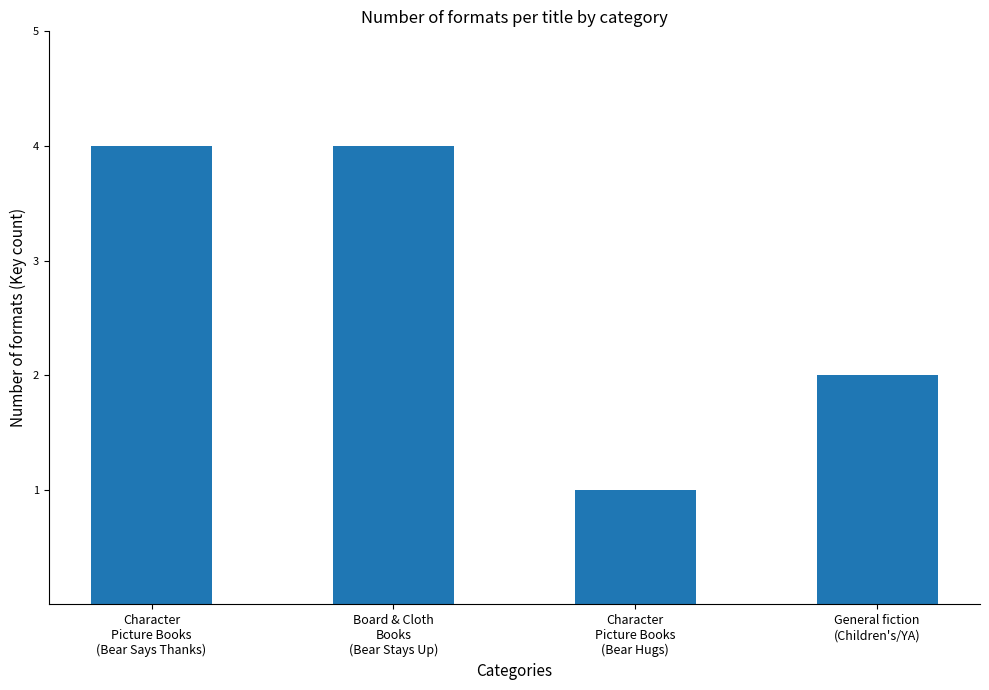

How many values are between 2 and 4?

3